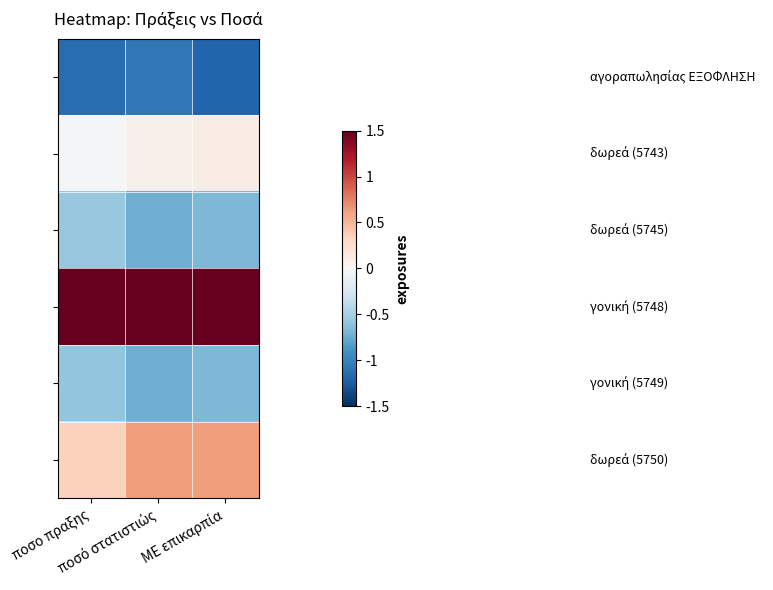

Which has a higher value, ποσο πραξης or ποσό στατιστιώς?

ποσό στατιστιώς